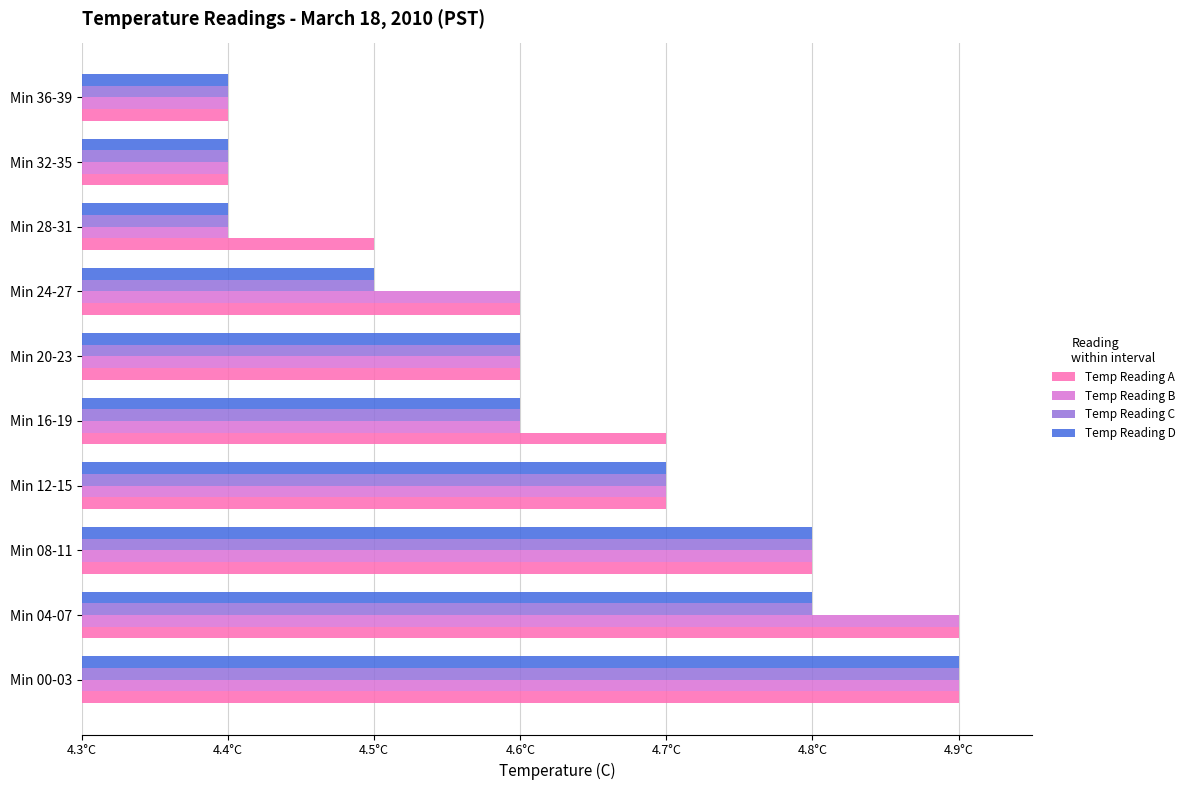

Reading right to left, list all the values displayed in this chart.

Temp Reading A: 4.4	4.4	4.5	4.6	4.6	4.7	4.7	4.8	4.9	4.9
Temp Reading B: 4.4	4.4	4.4	4.6	4.6	4.6	4.7	4.8	4.9	4.9
Temp Reading C: 4.4	4.4	4.4	4.5	4.6	4.6	4.7	4.8	4.8	4.9
Temp Reading D: 4.4	4.4	4.4	4.5	4.6	4.6	4.7	4.8	4.8	4.9